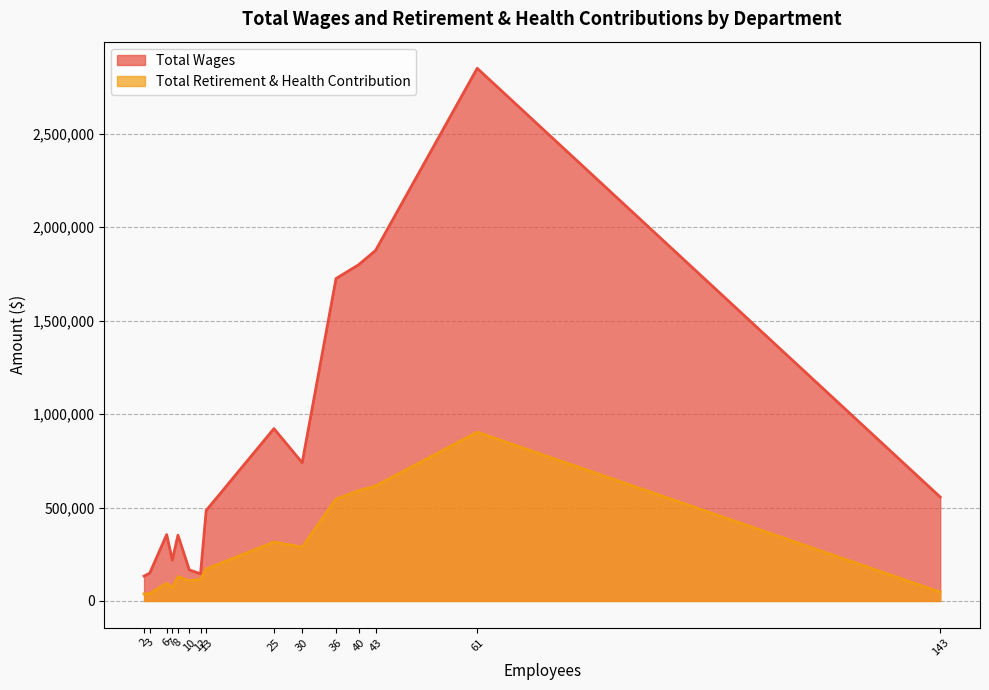

Rank the series by their average value, from lowest to highest.

Total Retirement & Health Contribution, Total Wages